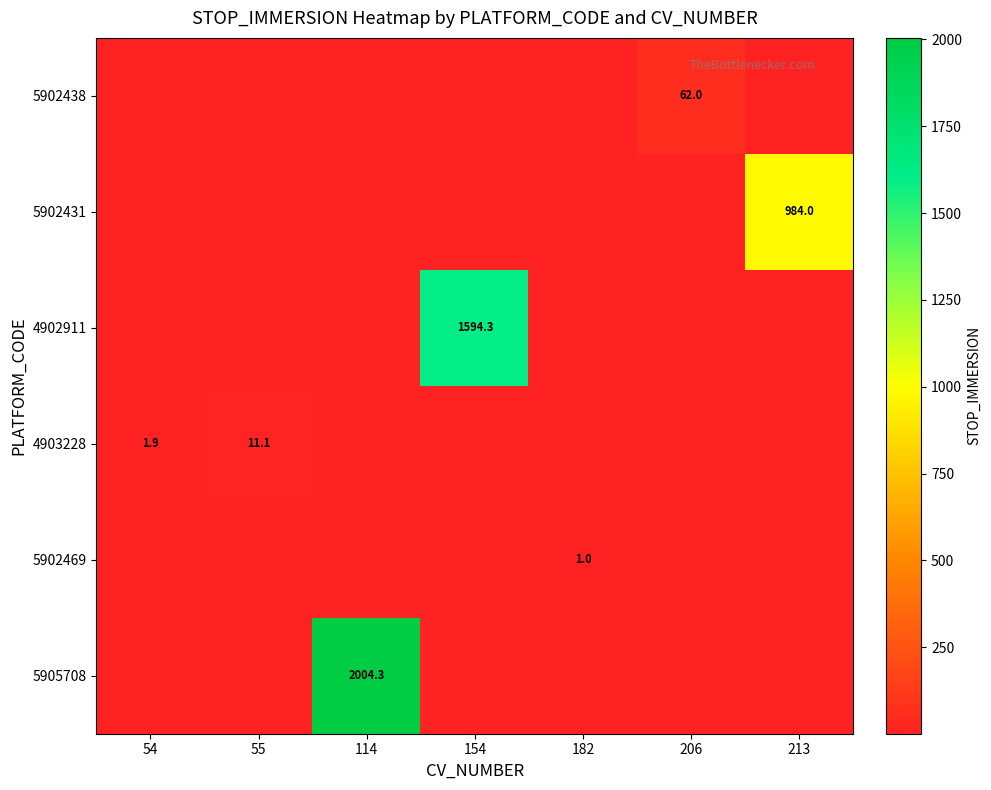

True or false: 4903228 has a value of 1.9 at 54.

True